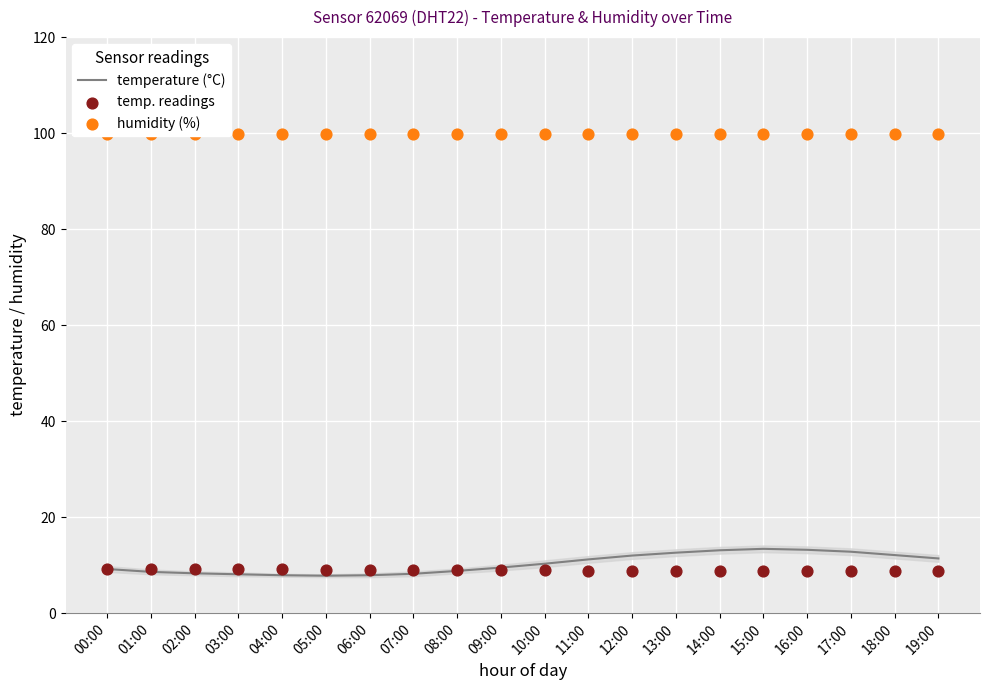

Which series reaches the minimum Y coordinate?

temperature (°C)